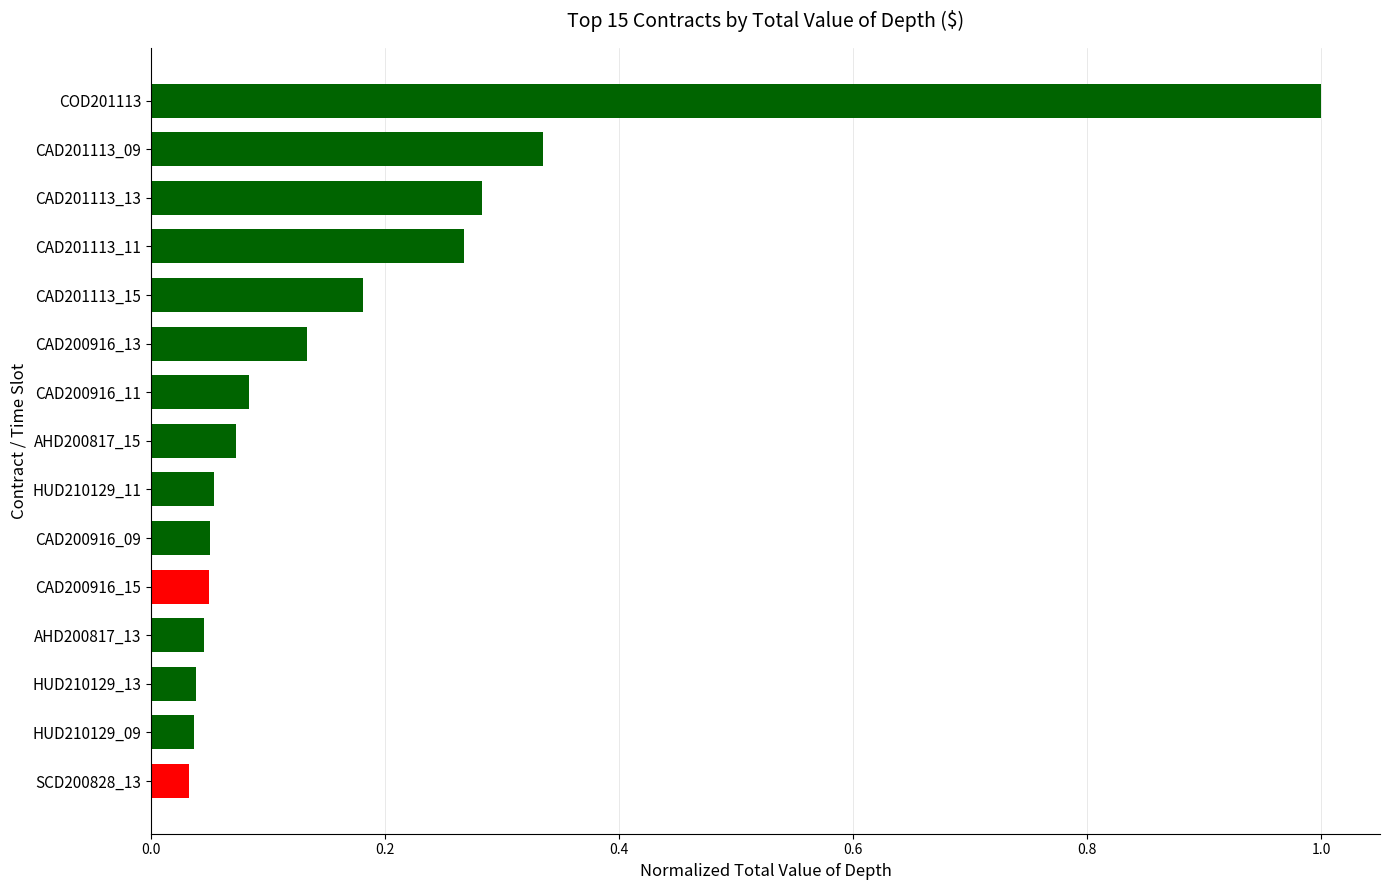

What is the sum of all values?

2.7